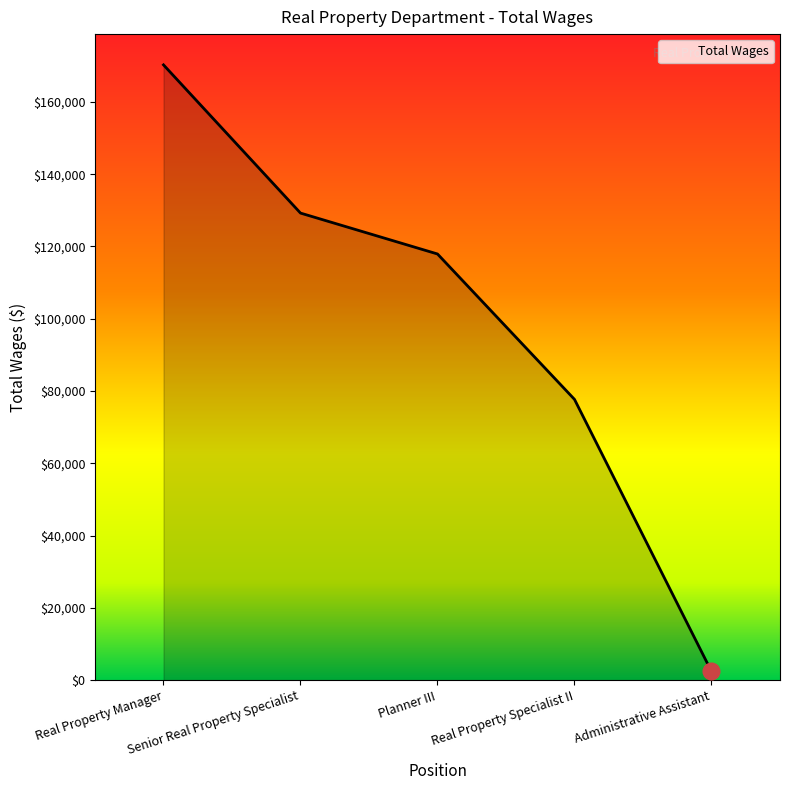

Count the number of data series in this chart.

1